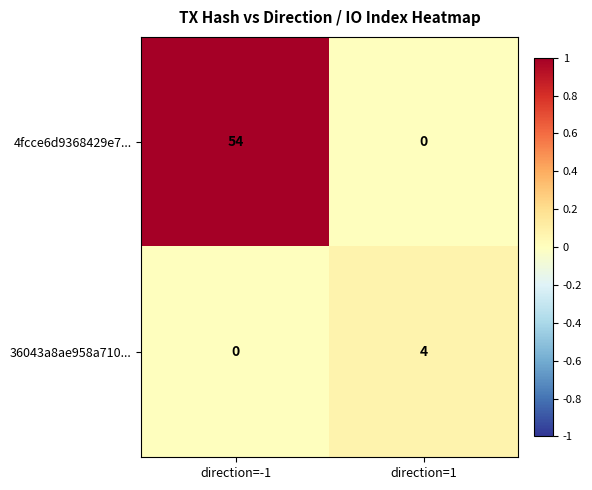

What is the difference between the maximum and minimum values in the 4fcce6d9368429e7... series?

54